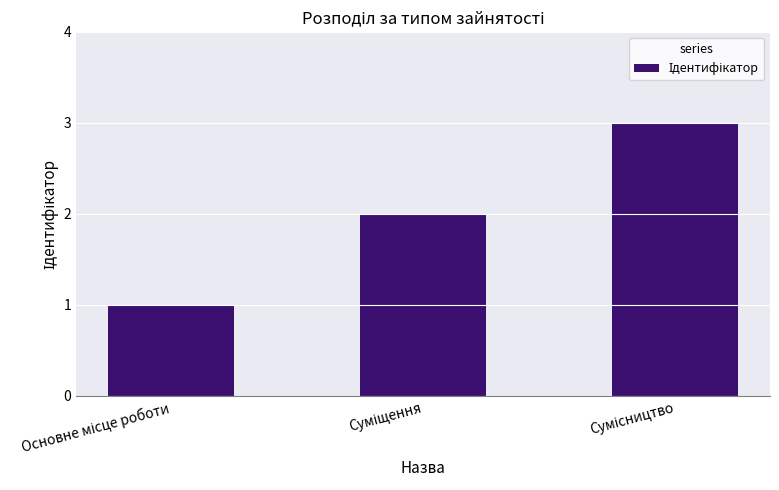

What is the greatest value displayed?

3